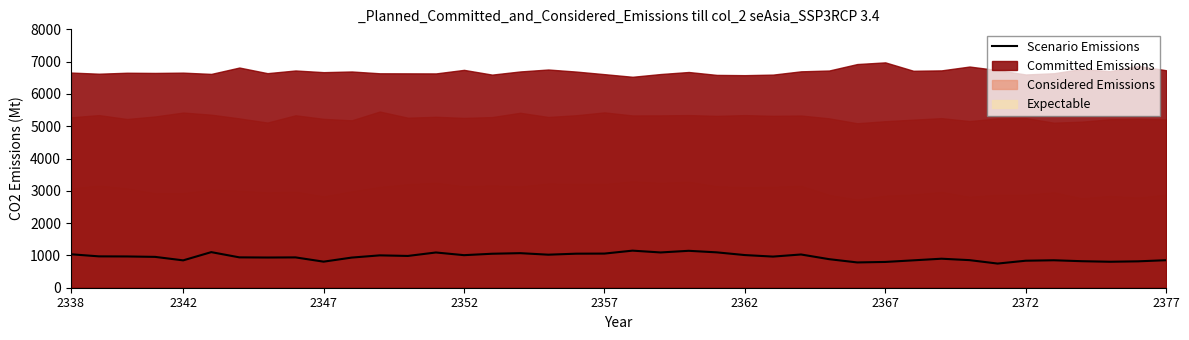

How many categories are shown in the chart?

40